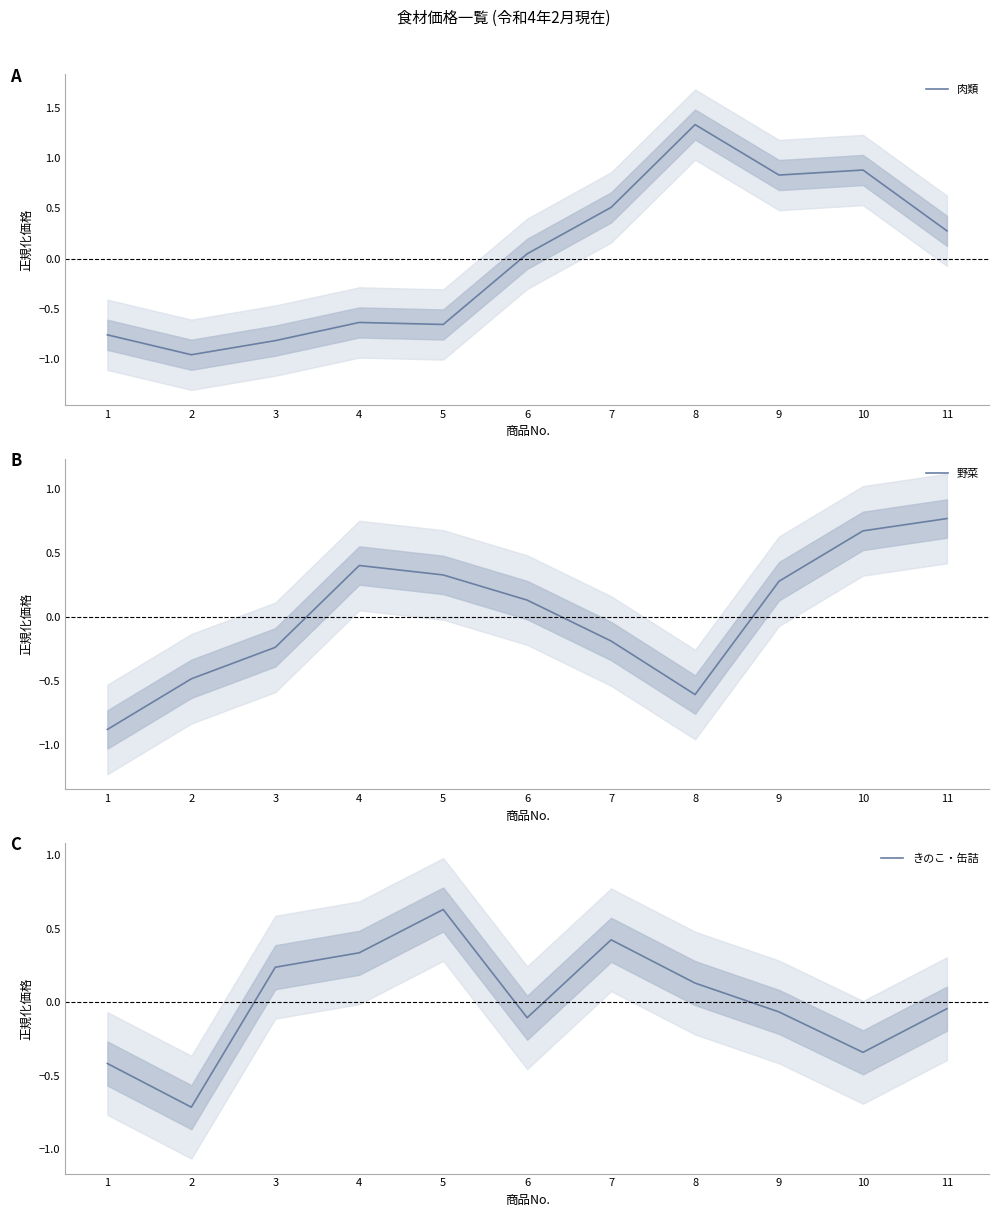

Where is the first local minimum for きのこ・缶詰?

2